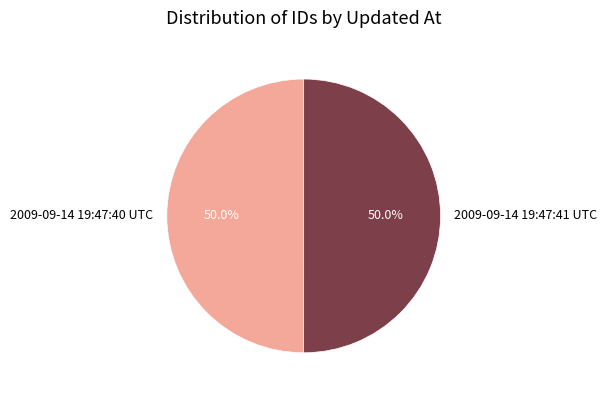

What is the ratio of the value at 2009-09-14 19:47:40 UTC to the value at 2009-09-14 19:47:41 UTC?

1.0